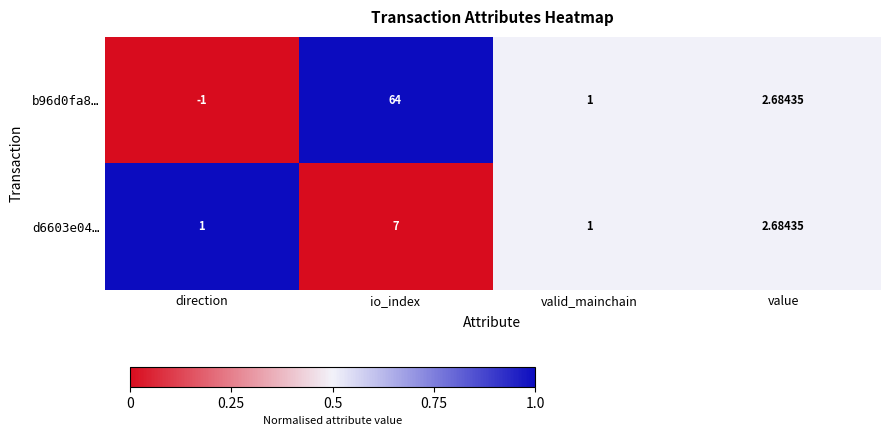

Which label corresponds to the largest value in the chart?

io_index